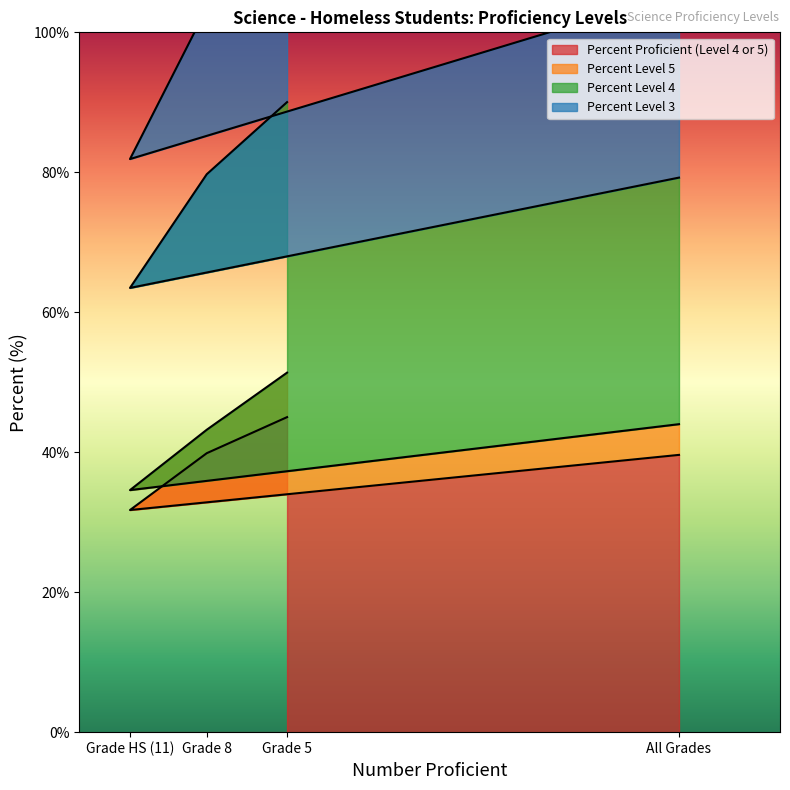

How many interior local peaks does the Percent Proficient (Level 4 or 5) series have?

1